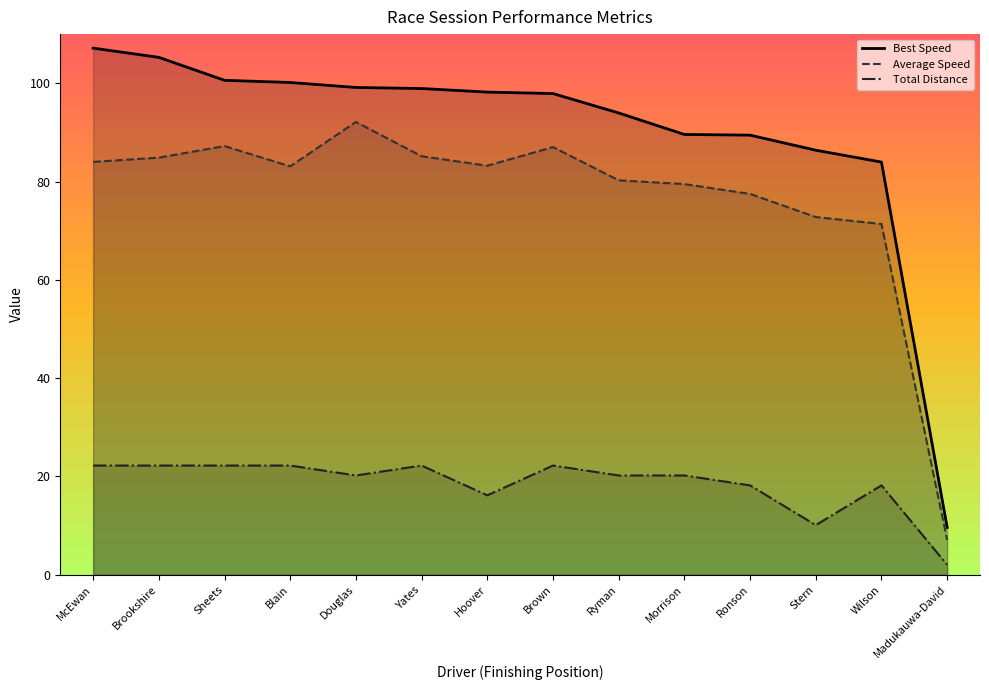

True or false: Best Speed has a value of 105.3 at Brookshire.

True